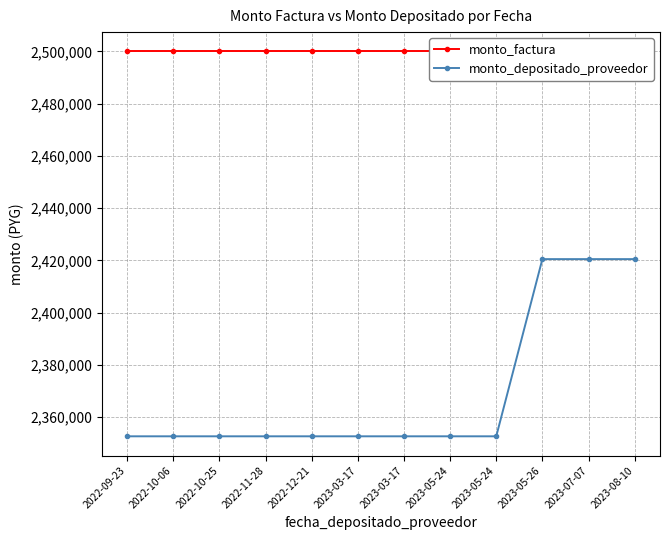

The value of monto_factura at 2022-10-06 is 2500000. True or false?

True